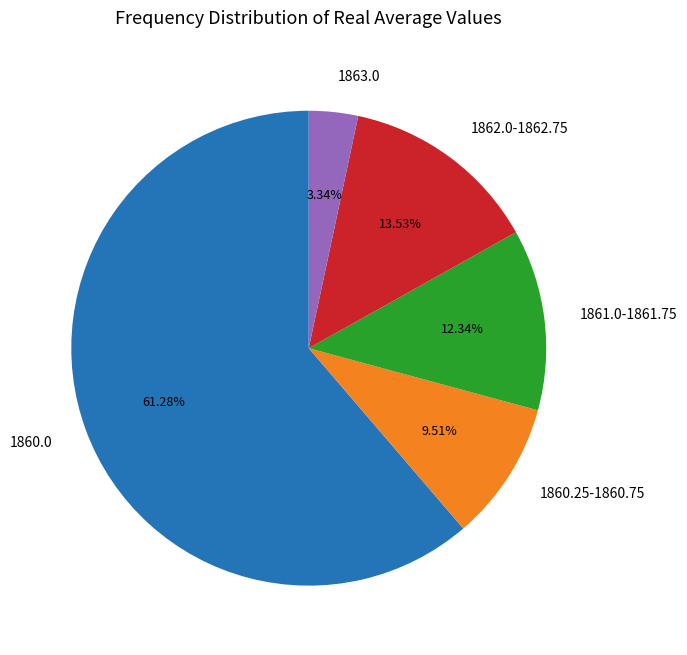

Is there a majority slice in this chart?

Yes